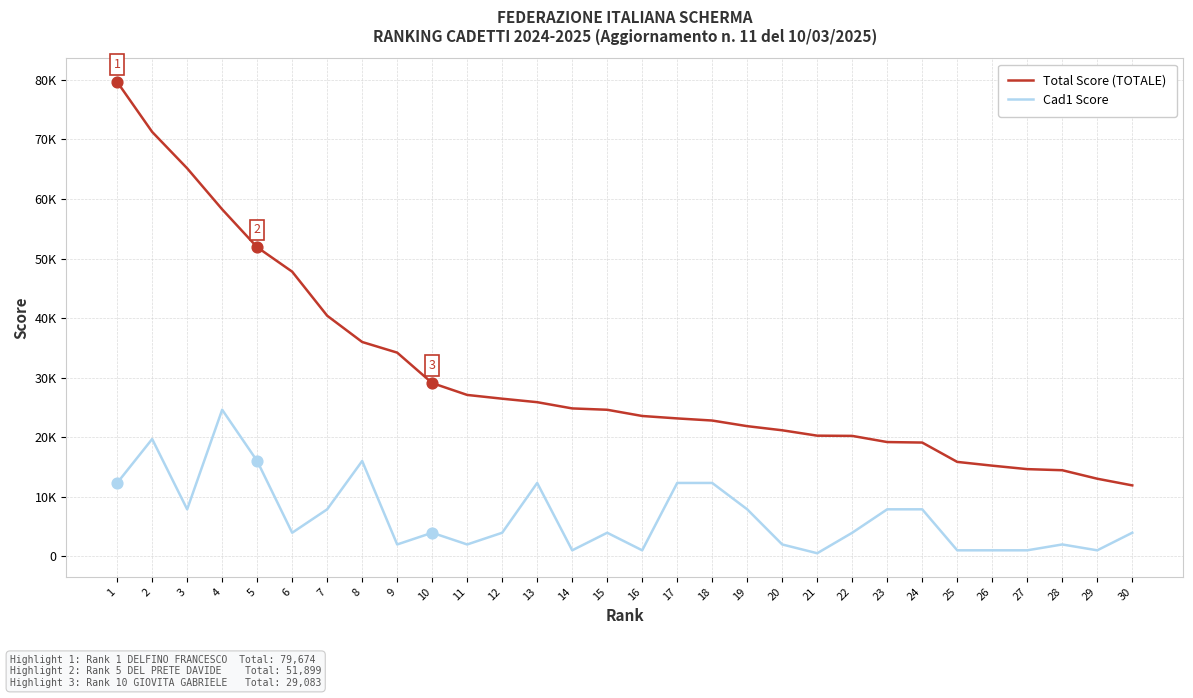

Which series has the largest total across all categories?

Total Score (TOTALE)